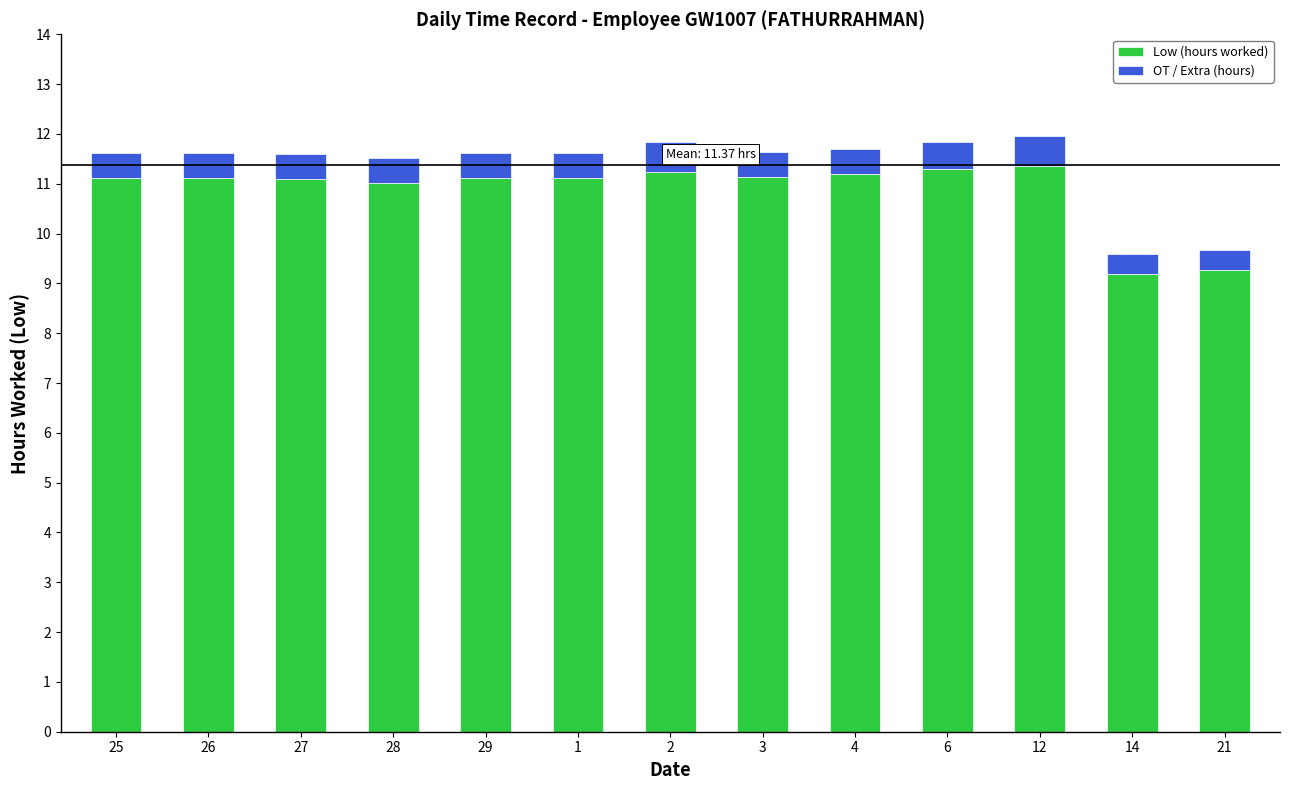

What is the total value across all series at 25?

11.6